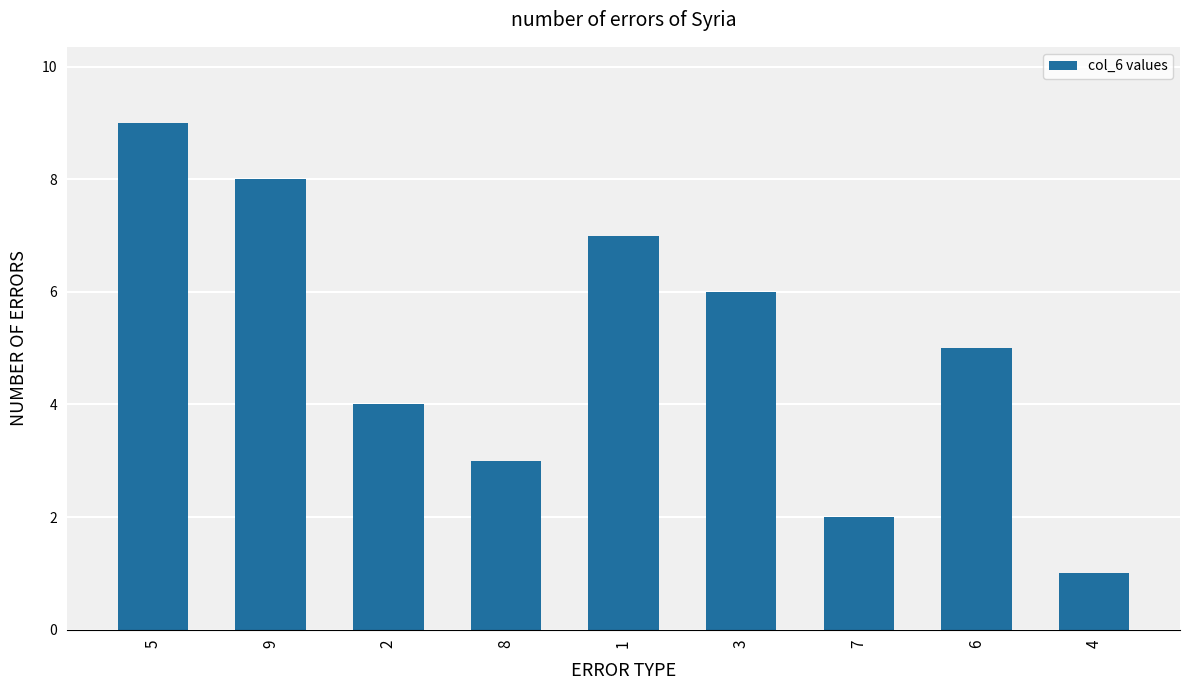

The value at 1 is 2. True or false?

False